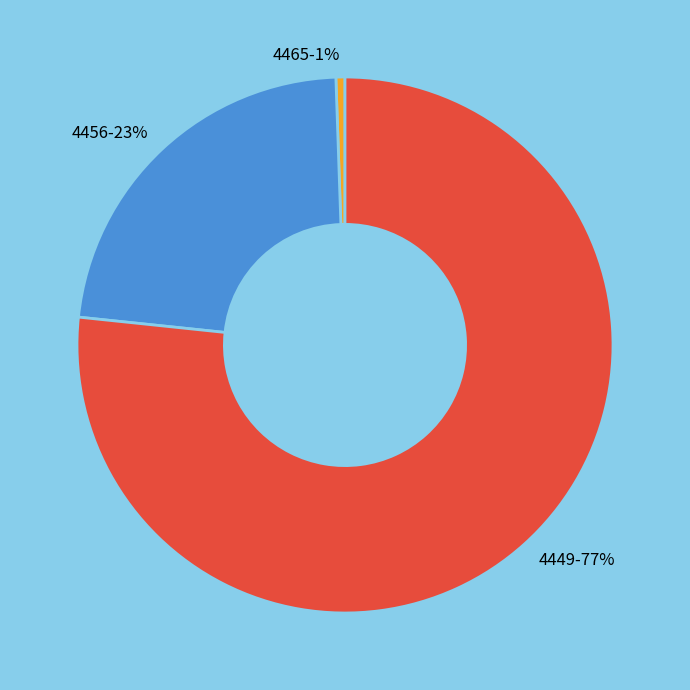

What percentage is the 4465 slice, to the nearest percent?

1%